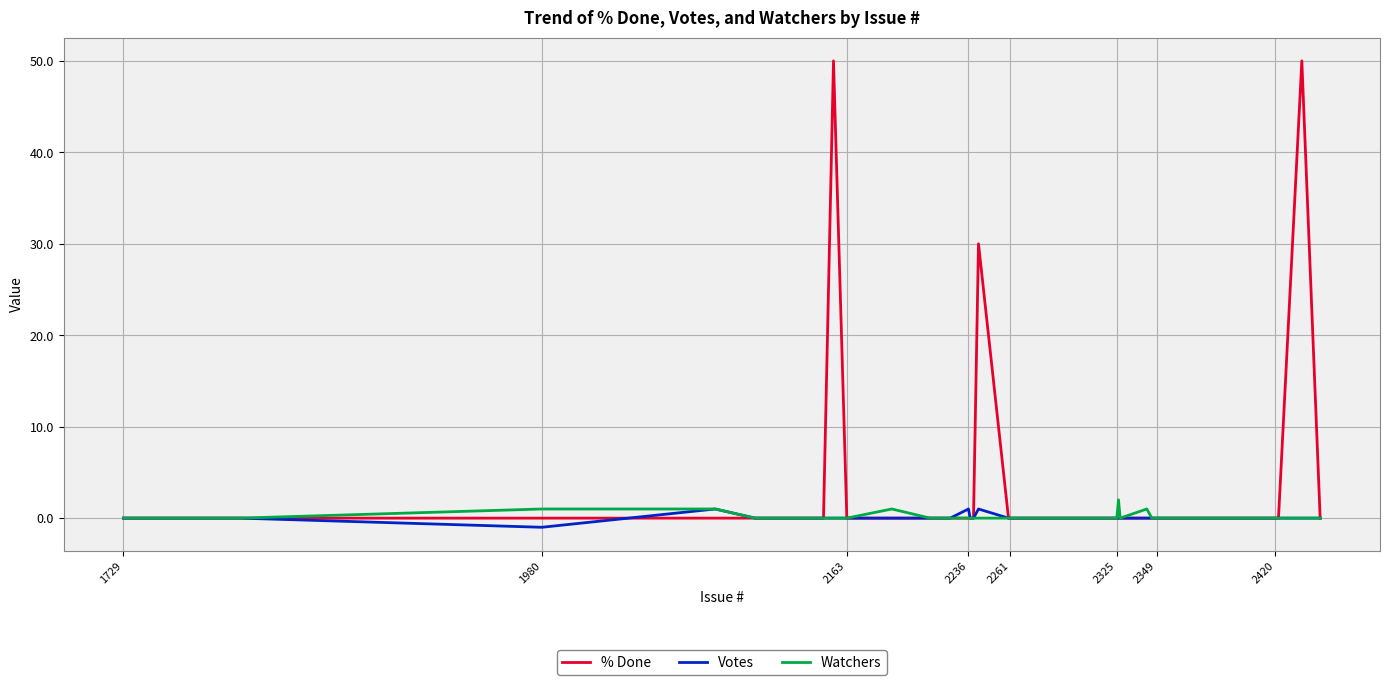

Which series has the widest spread of values?

% Done